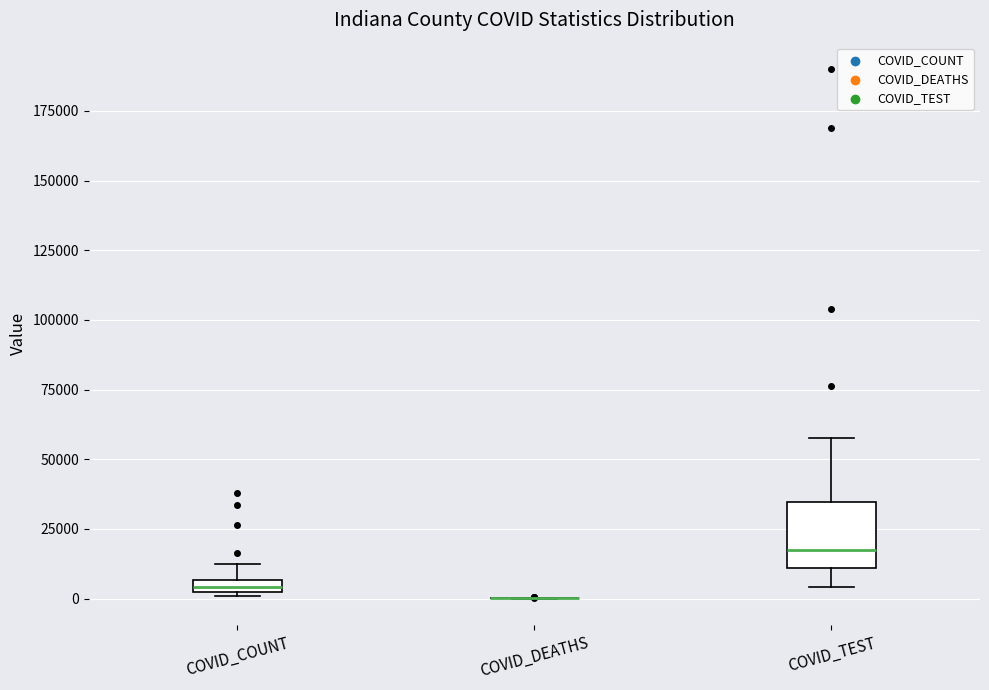

Which box is the tallest, from its lower edge to its upper edge?

COVID_TEST